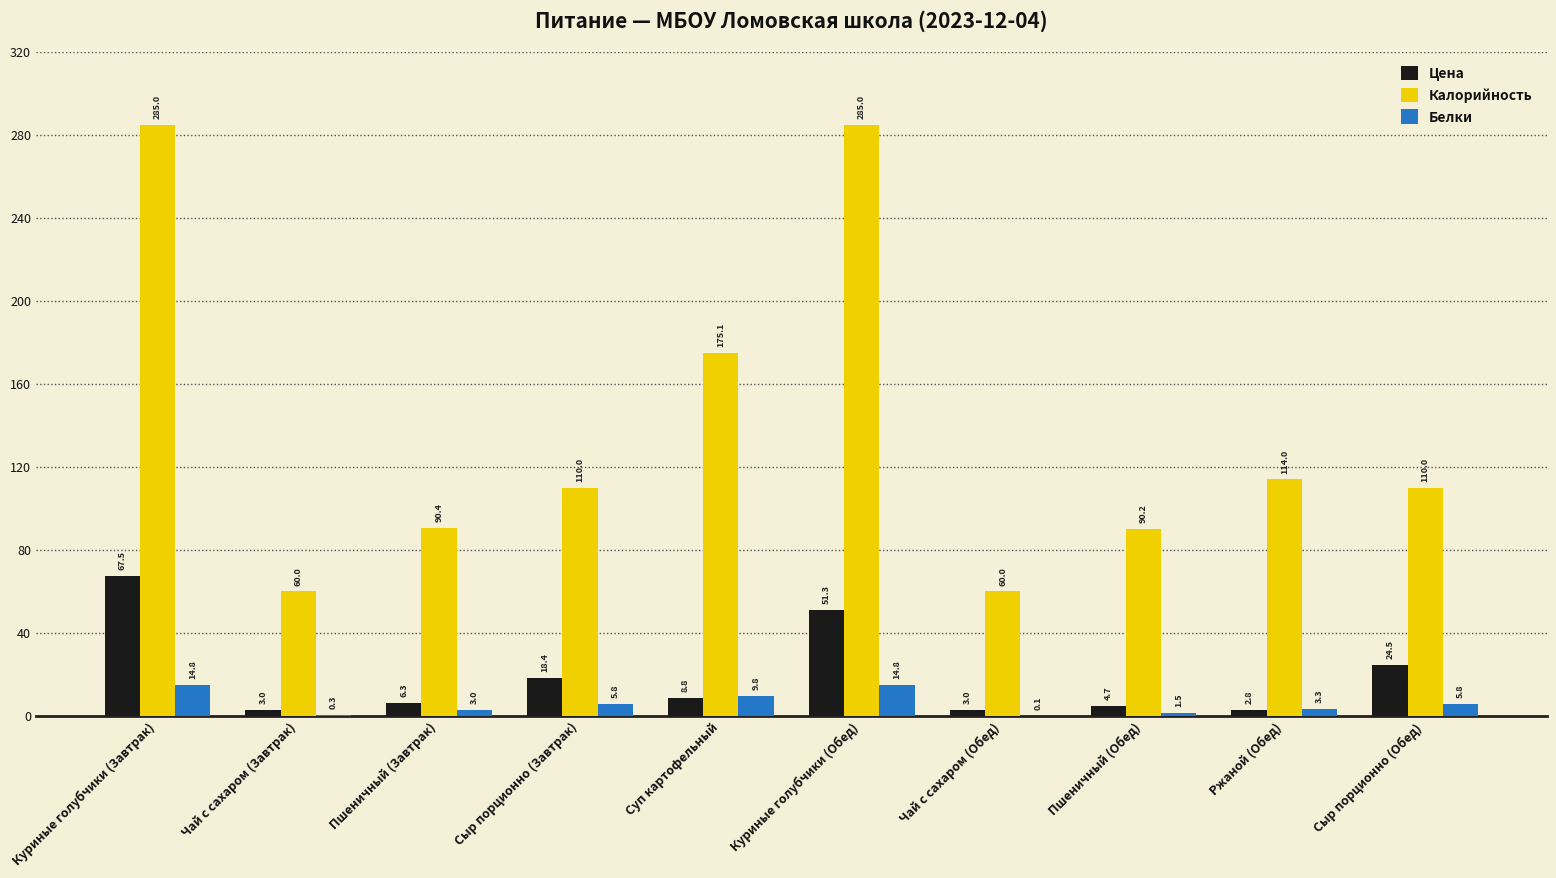

At which category is the sum across all series the highest?

Куриные голубчики (Завтрак)